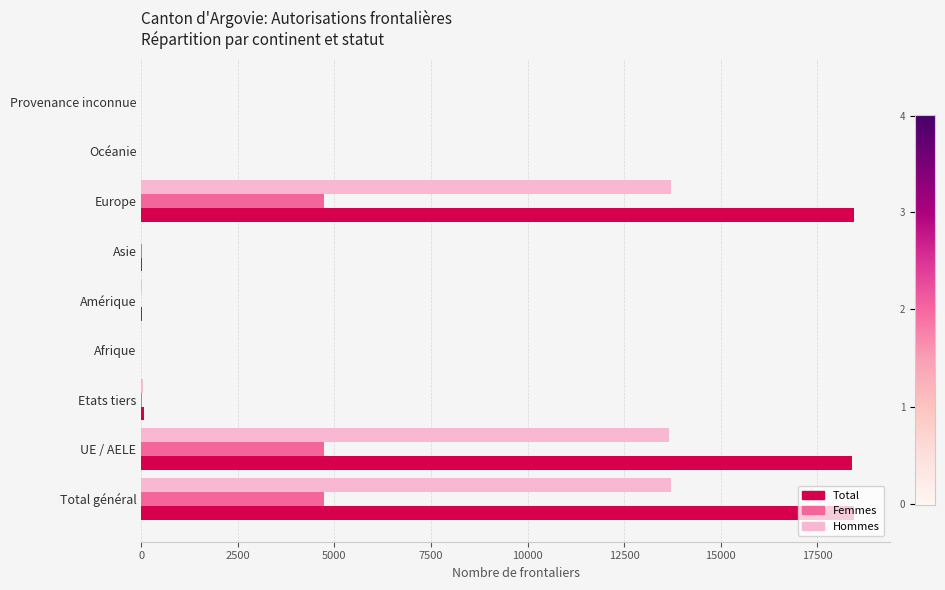

The value of Femmes at Océanie is -2233. True or false?

False